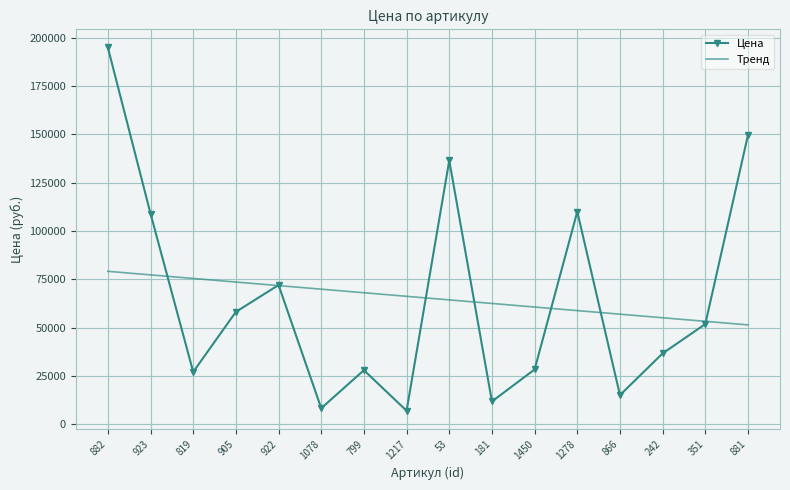

What is the spread (max minus min) of values at 882?

115894.9